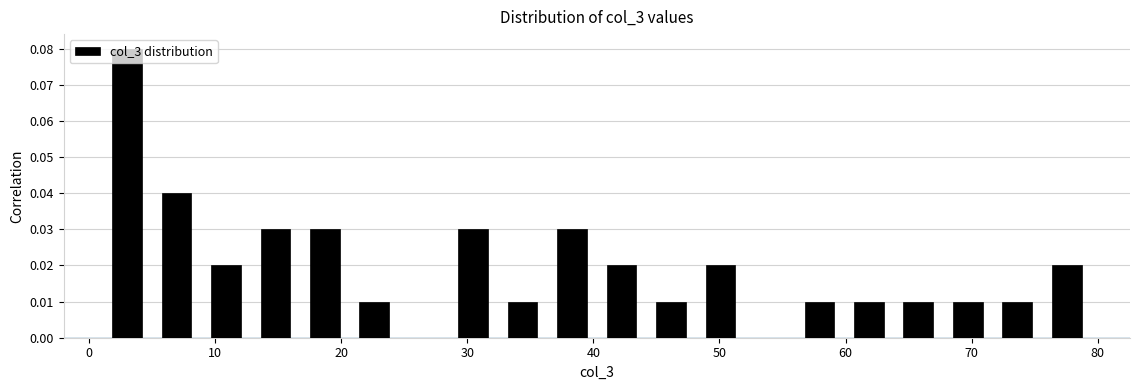

Read against the x-axis, roughly where is the centre of the tallest bar?

3